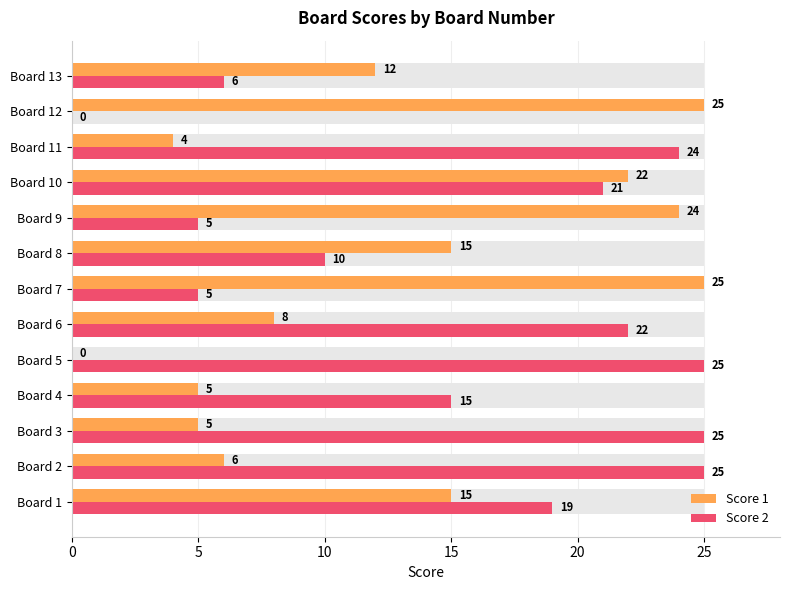

How many values in the Score 2 series are below 19?

6